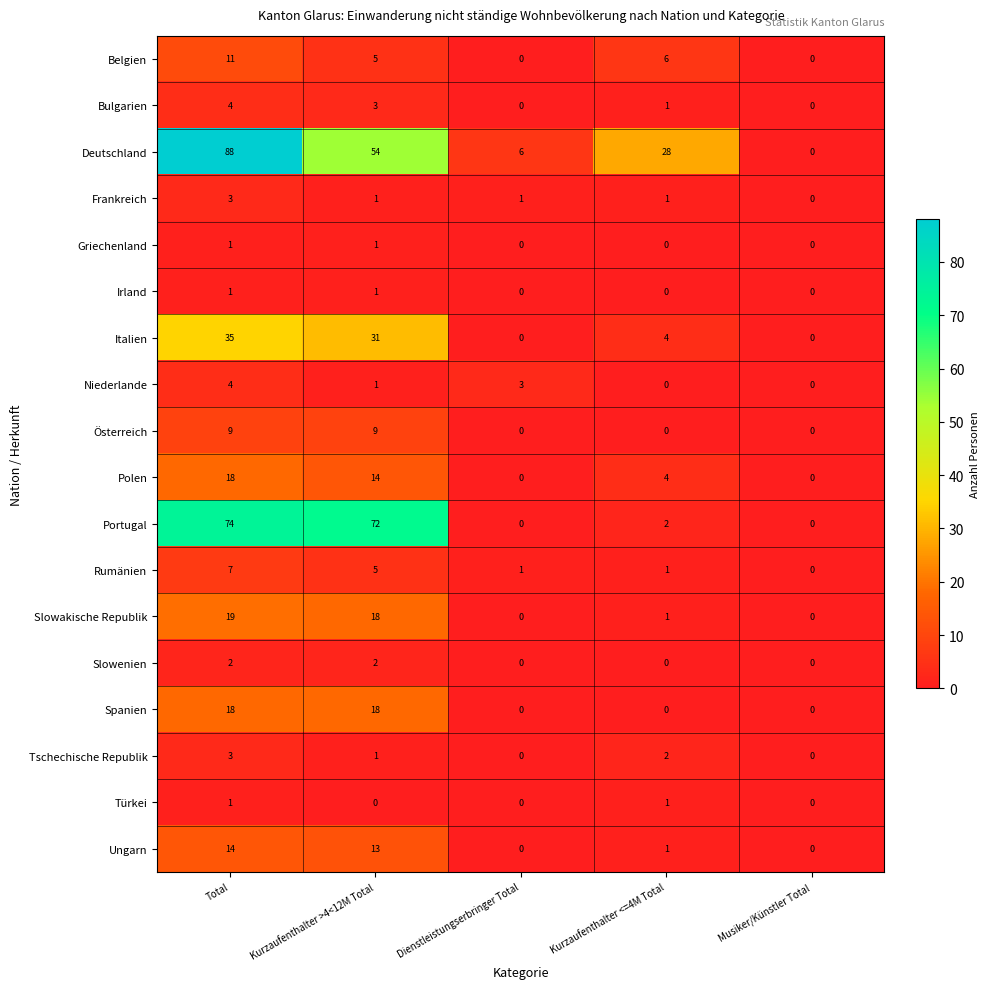

Is it true that Frankreich equals 0 at Musiker/Künstler Total?

True